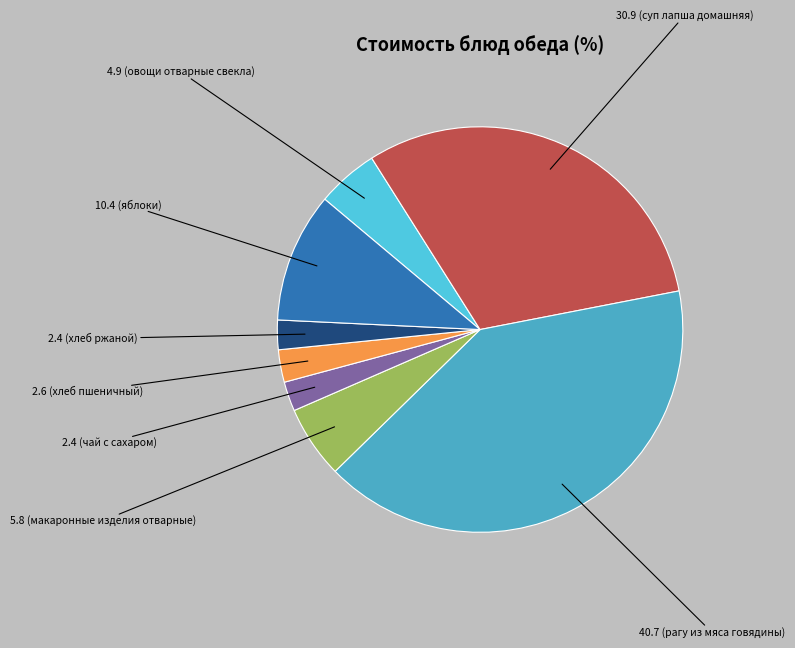

To the nearest percent, what is the difference between the largest and smallest slice percentages?

38%